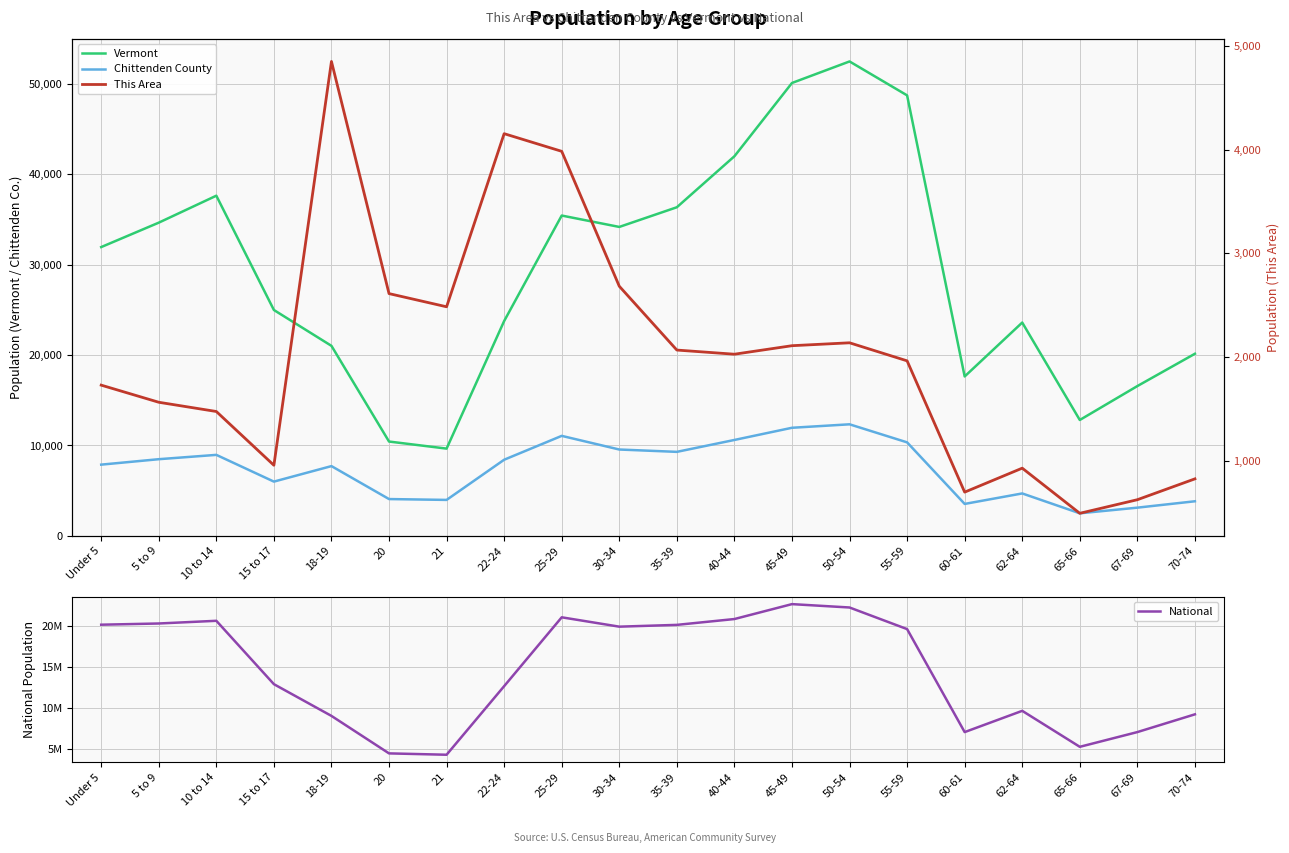

Between 40-44 and 35-39, which is larger?

40-44